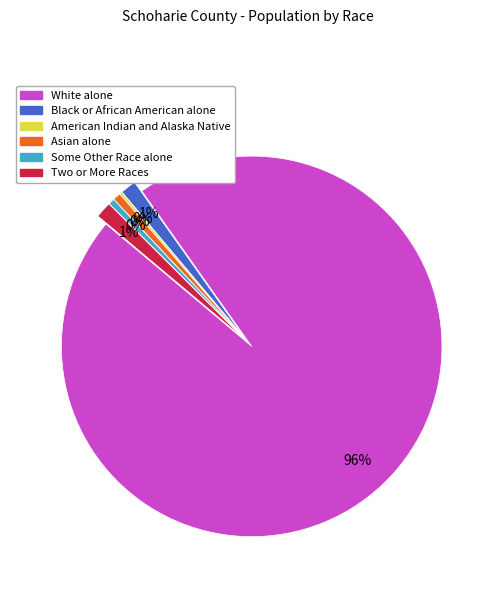

What percentage is the Two or More Races slice, to the nearest percent?

1%